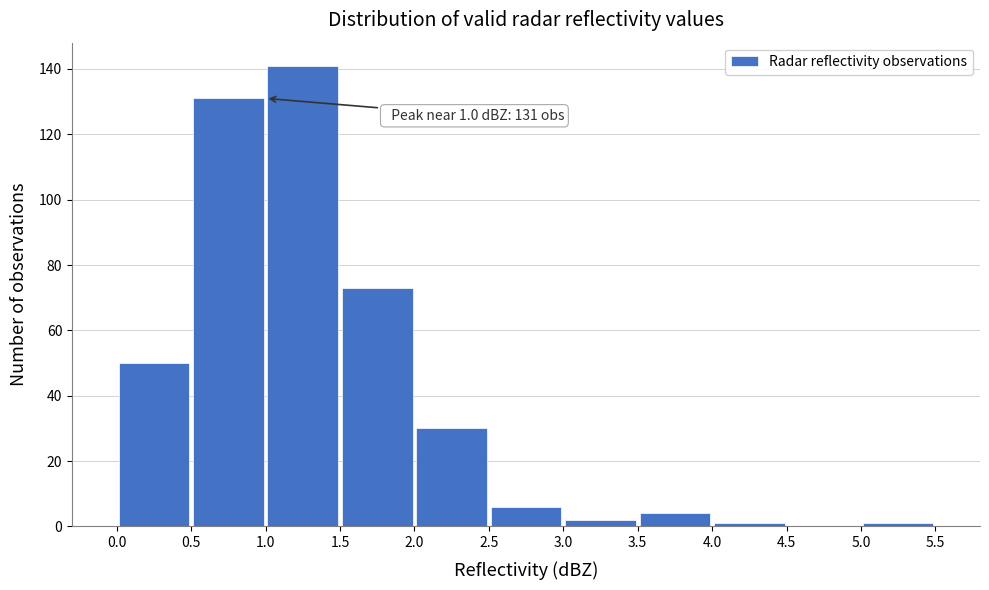

Which range on the x-axis has the tallest bar?

1.0 to 1.5